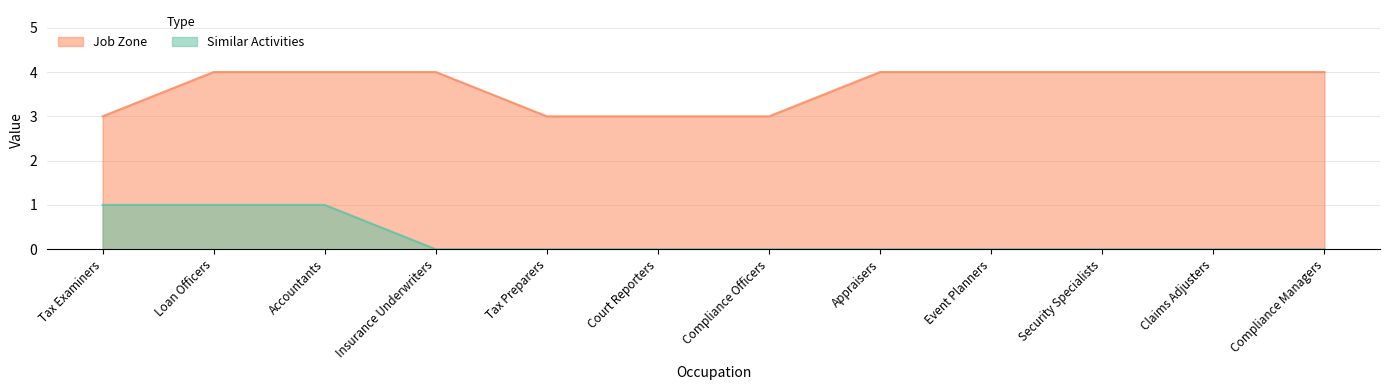

Which label corresponds to the largest value in the chart?

Loan Officers